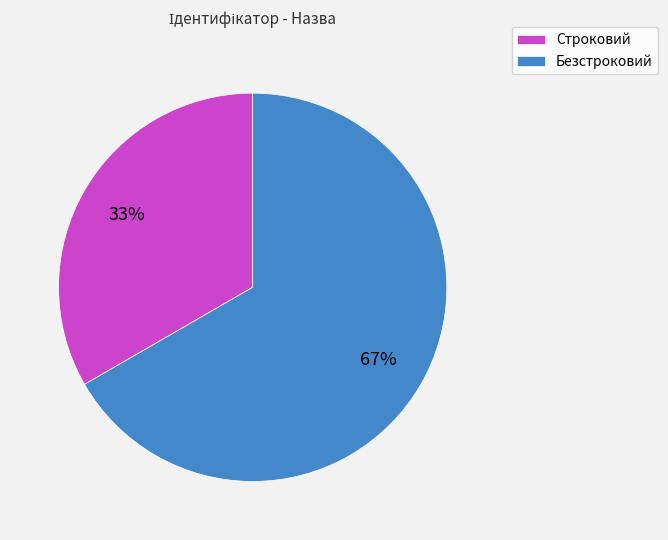

Rank the categories by value from highest to lowest.

Безстроковий, Строковий